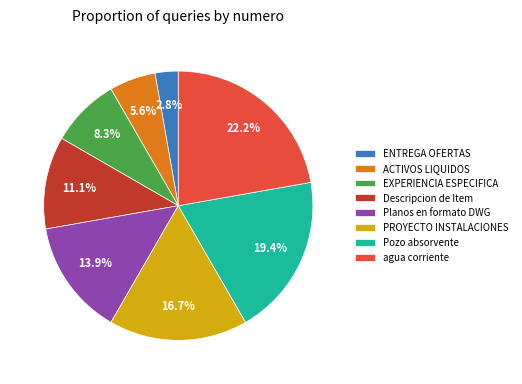

True or false: ACTIVOS LIQUIDOS accounts for 6% of the total.

True